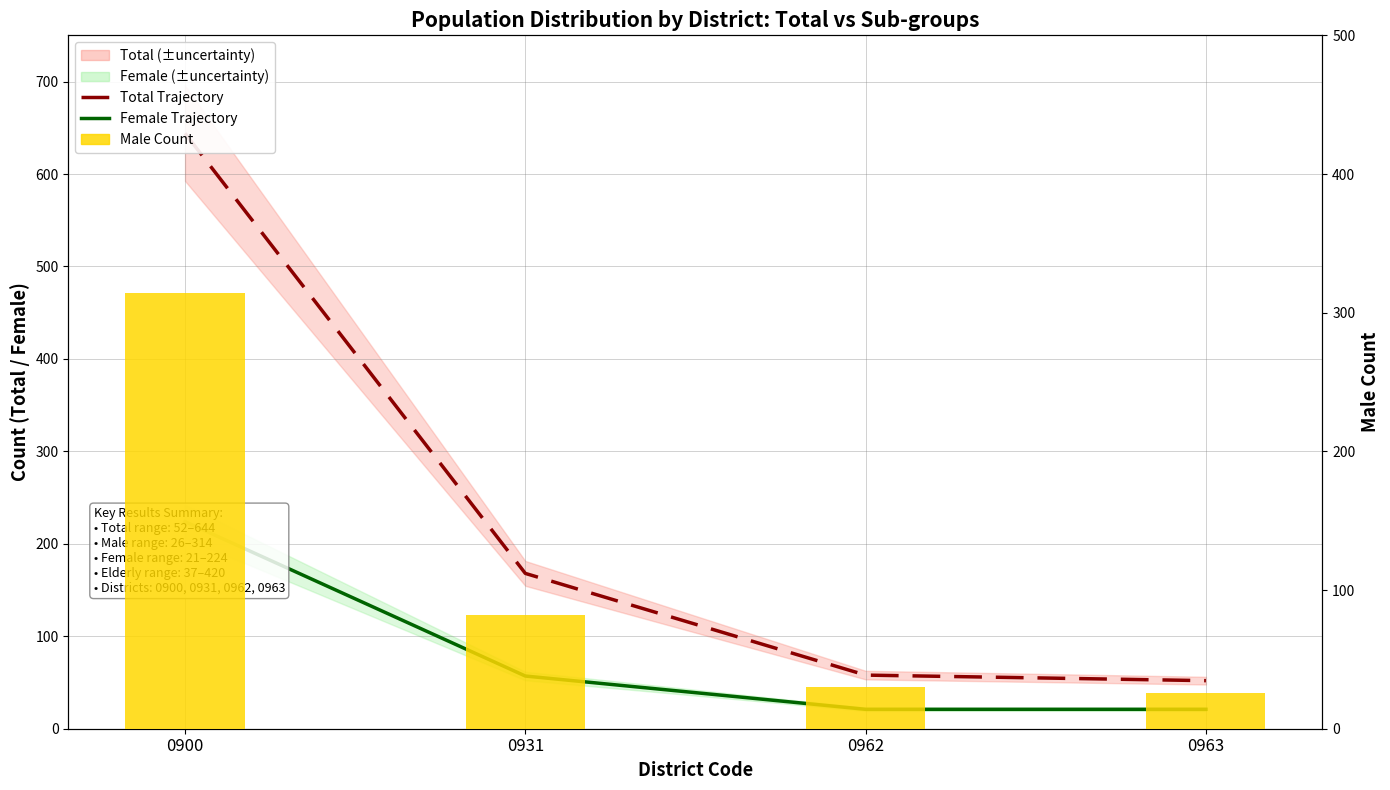

At which category is the sum across all series the highest?

0900